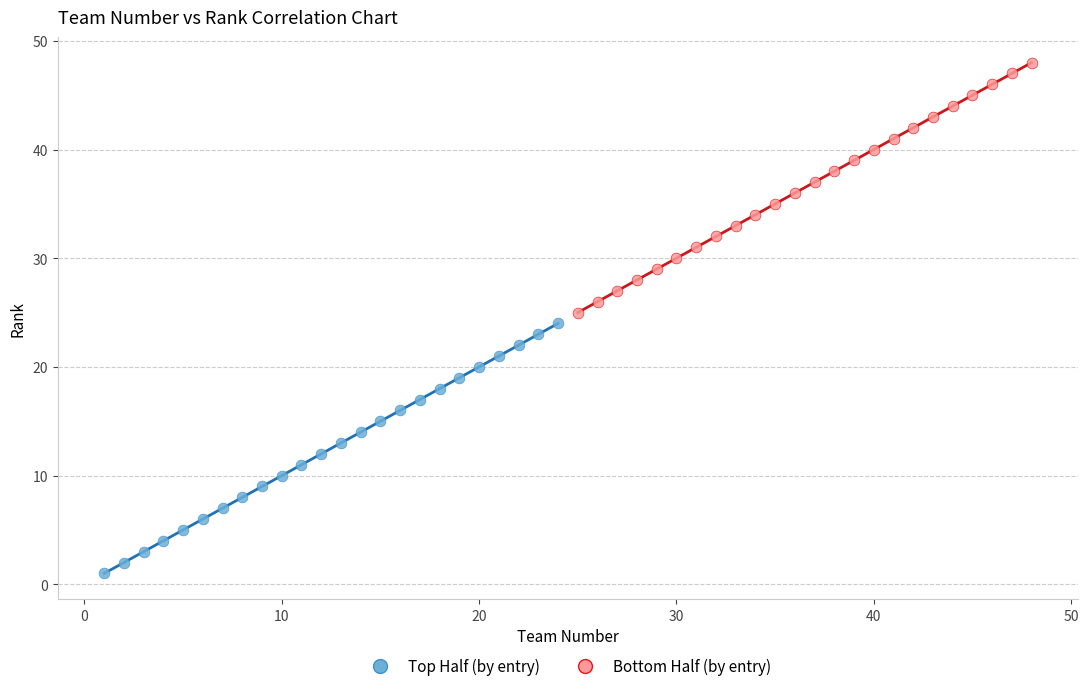

Which series reaches the maximum Y coordinate?

Bottom Half (by entry)